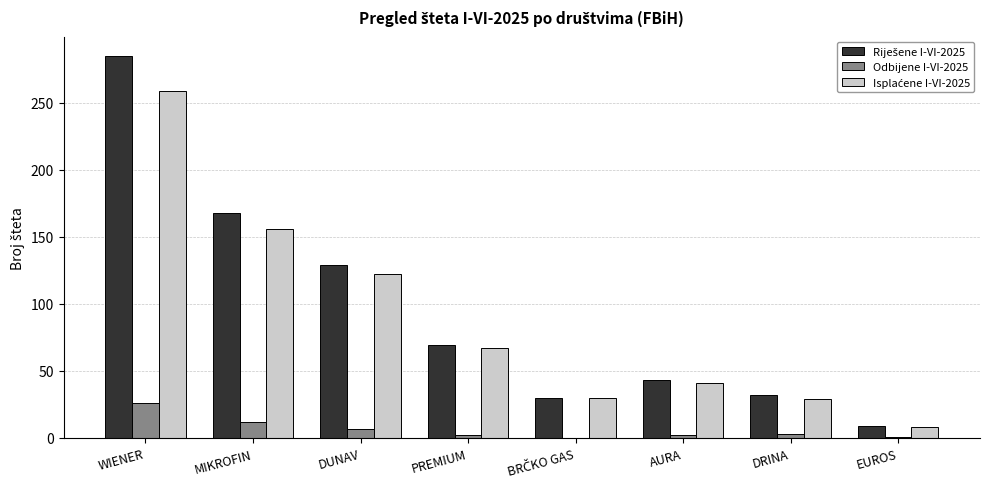

Is it true that Odbijene I-VI-2025 equals 7 at DUNAV?

True